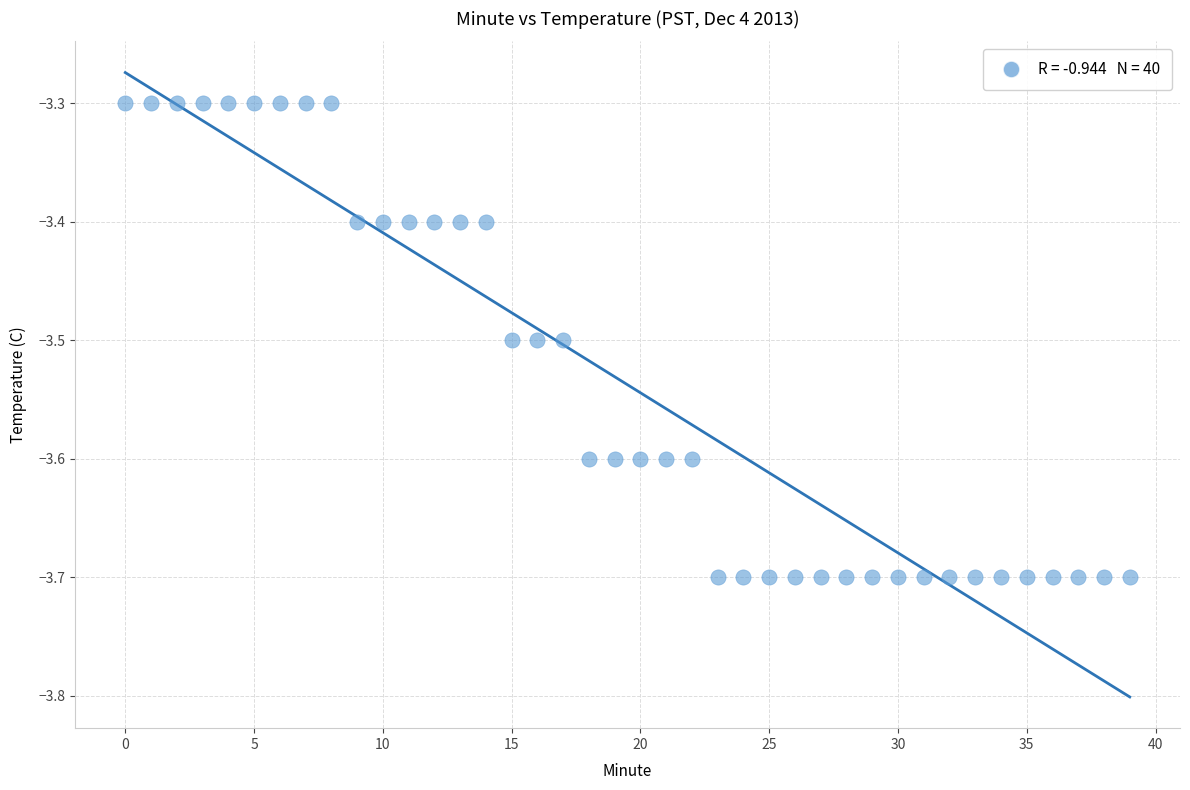

How many data points are displayed?

40